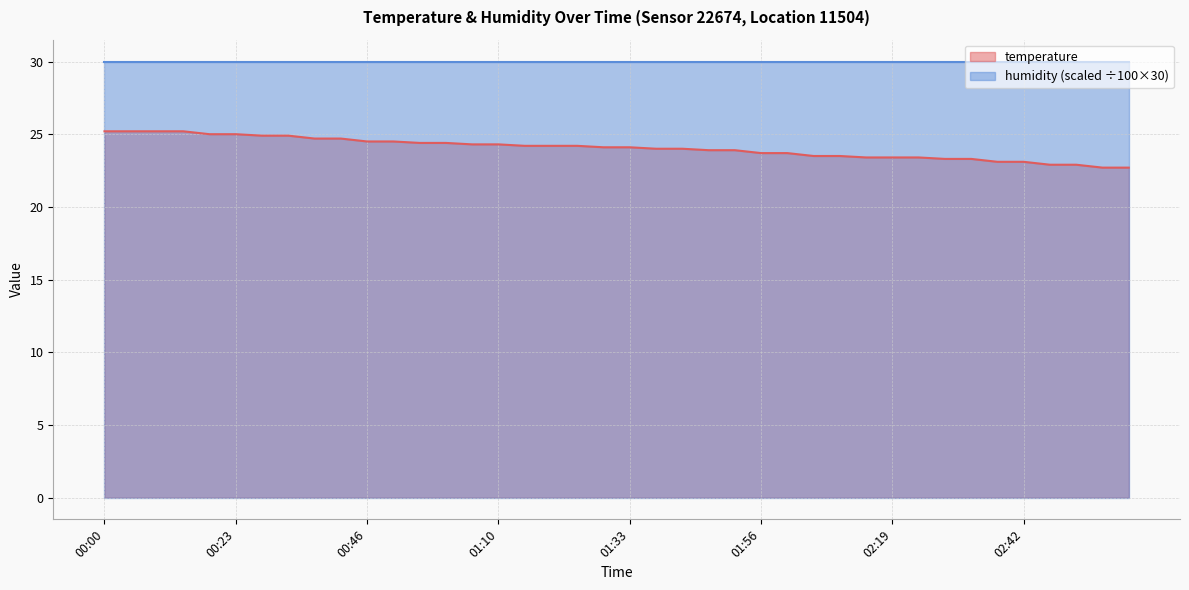

True or false: the data shows 39.5 at 00:46.

False